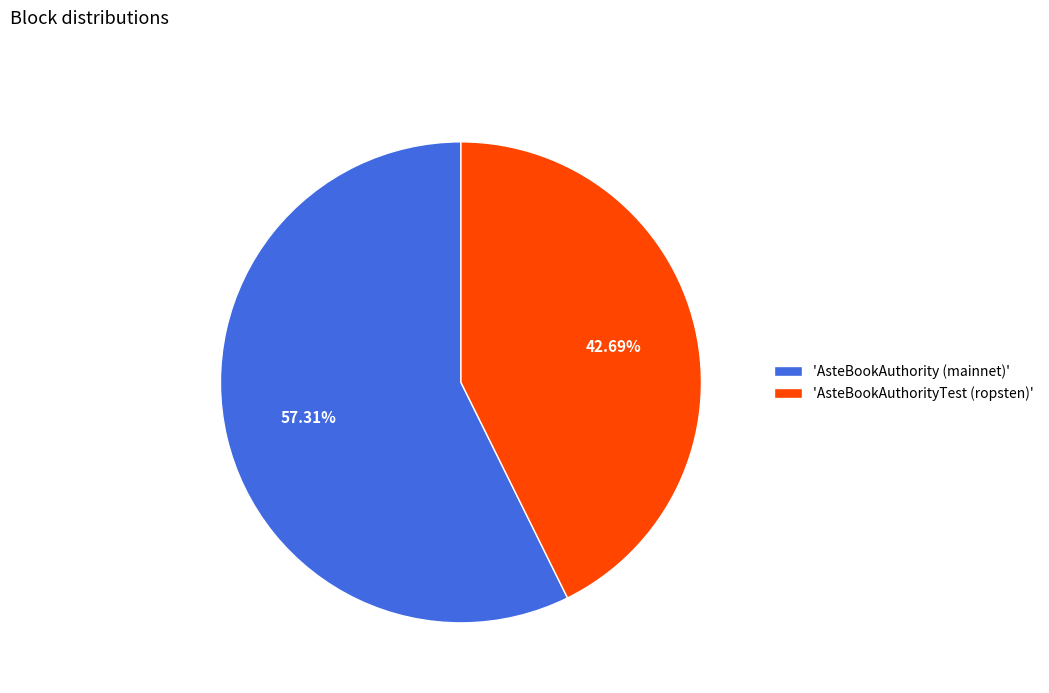

Combined, do 'AsteBookAuthority (mainnet)' and 'AsteBookAuthorityTest (ropsten)' account for over 50%?

Yes